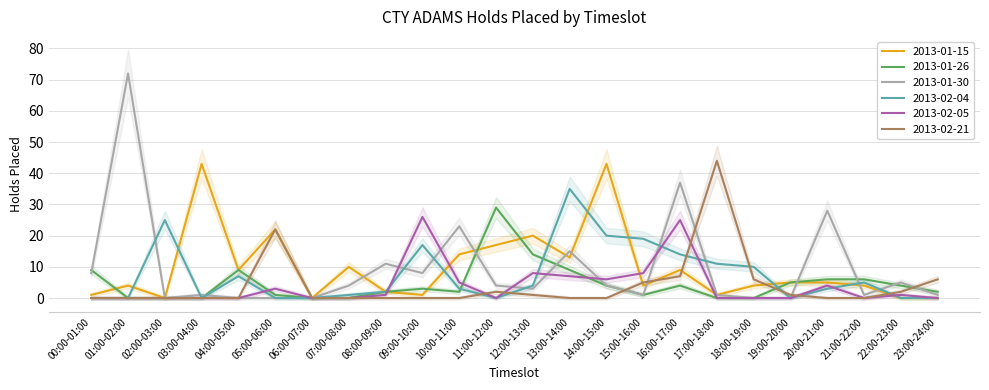

What are all the series names shown in the legend?

2013-01-15, 2013-01-26, 2013-01-30, 2013-02-04, 2013-02-05, 2013-02-21